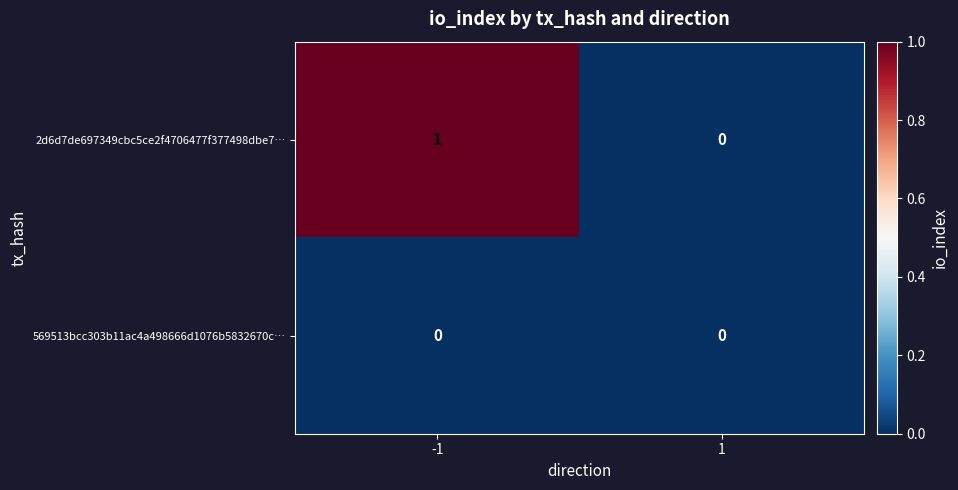

The value of 2d6d7de697349cbc5ce2f4706477f377498dbe7… at -1 is 1. True or false?

True